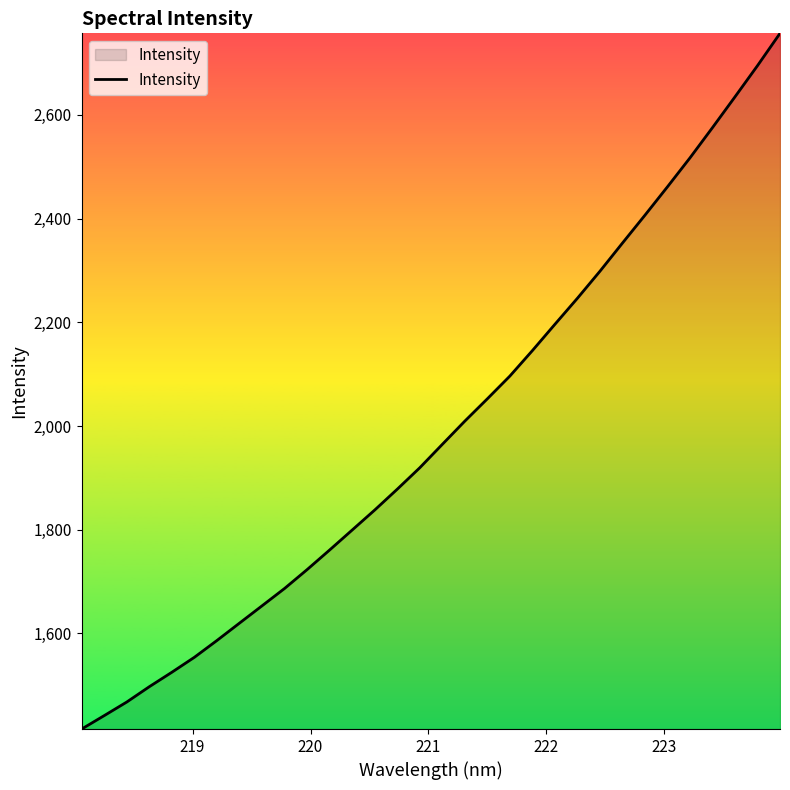

What is the smallest value displayed?

1415.7